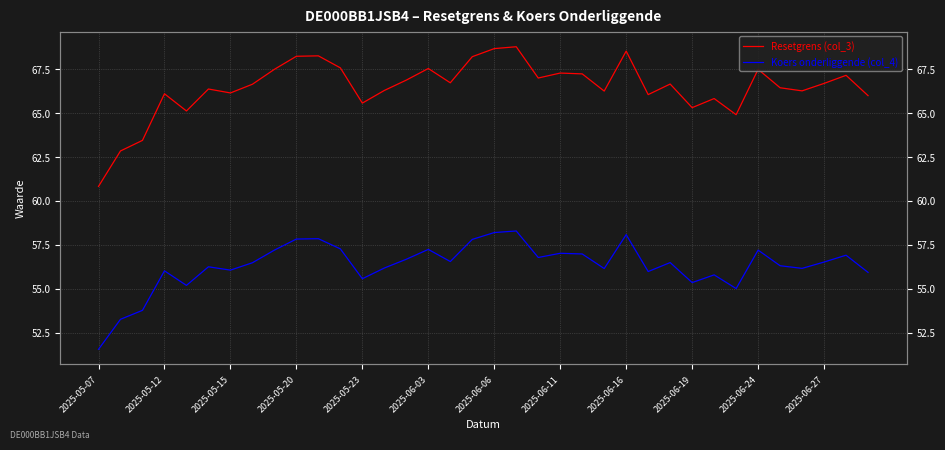

Does the chart have visible grid lines?

Yes